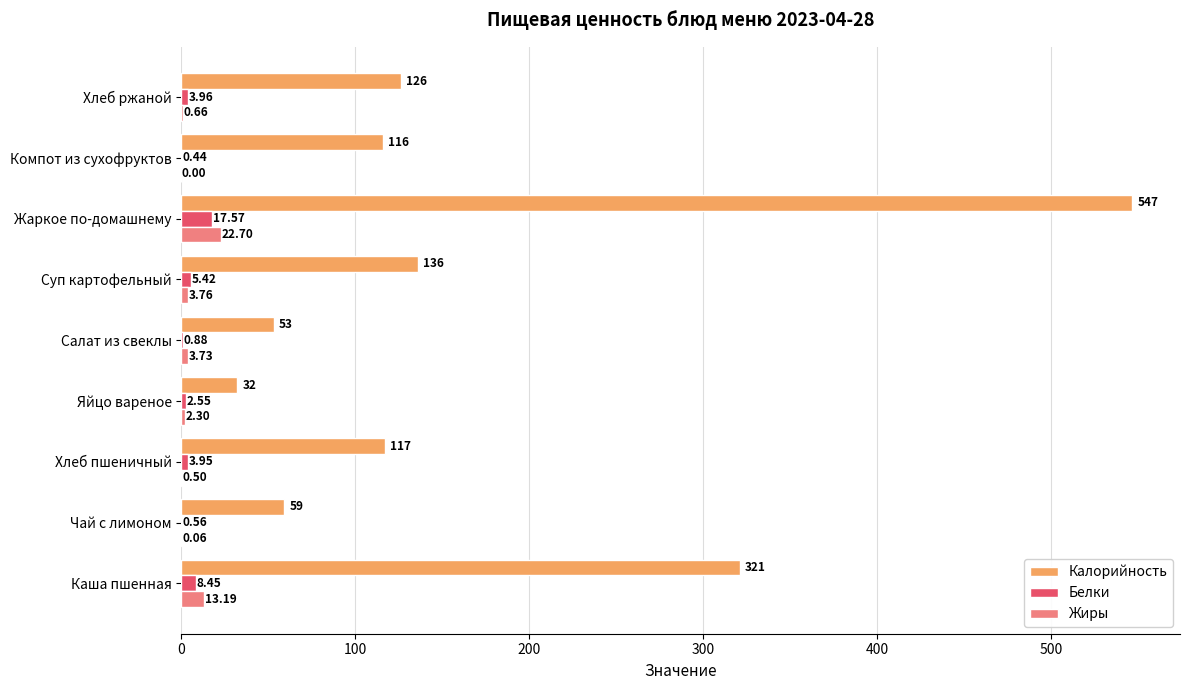

What is the sum of the Калорийность values at Чай с лимоном and Жаркое по-домашнему?

606.0